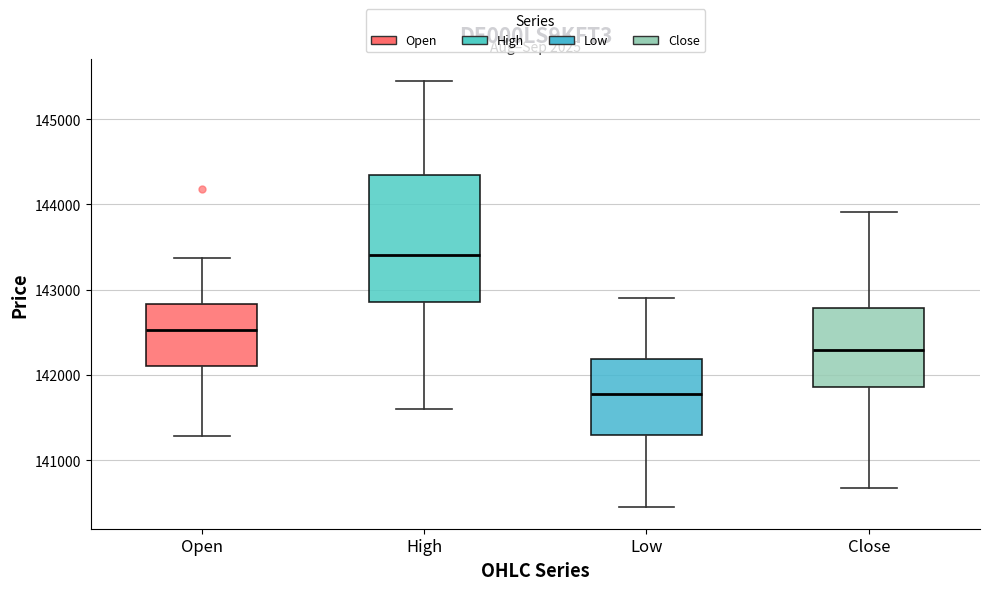

Where does the median line of the box for High sit on the y-axis? The values are not printed on the chart, so give them approximately, as read against the axis.

143400